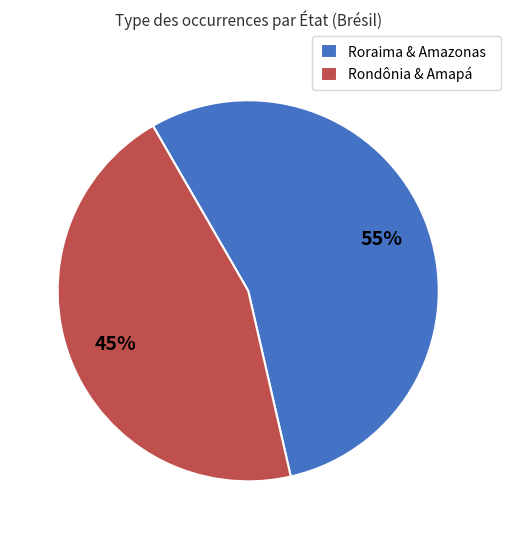

True or false: Rondônia & Amapá accounts for 31% of the total.

False